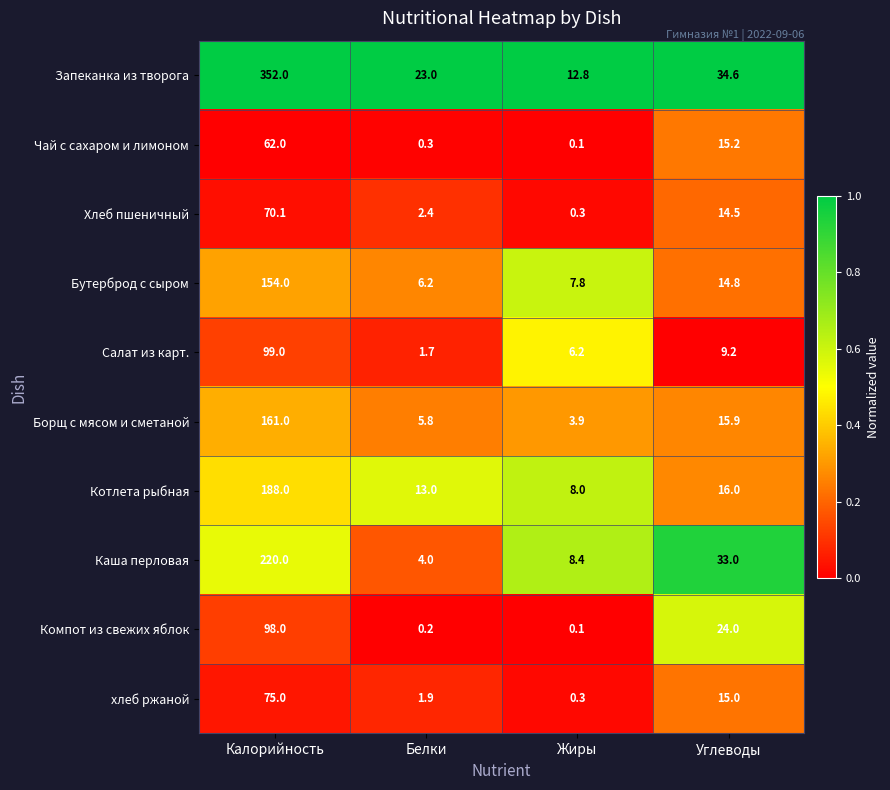

At which category is the sum across all series the highest?

Калорийность